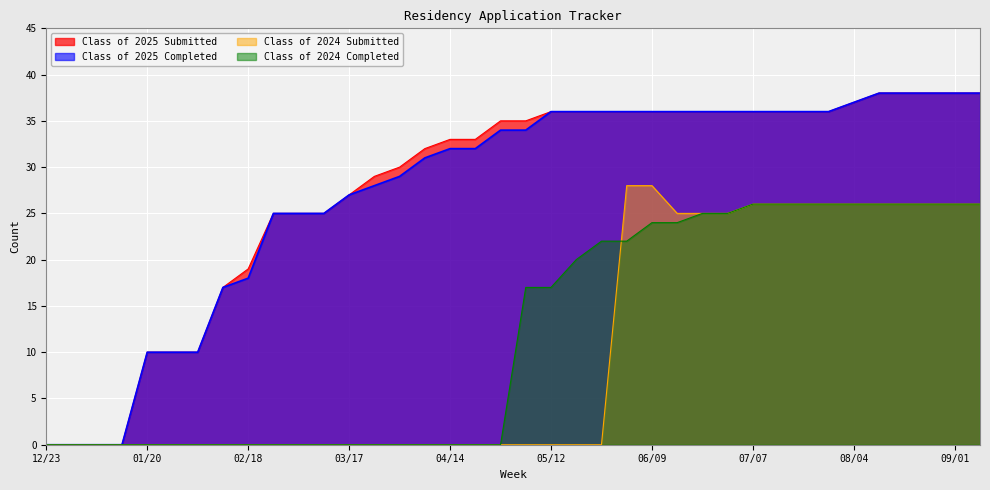

What is the approximate value of Class of 2025 Completed at 03/17, to the nearest 10?

30